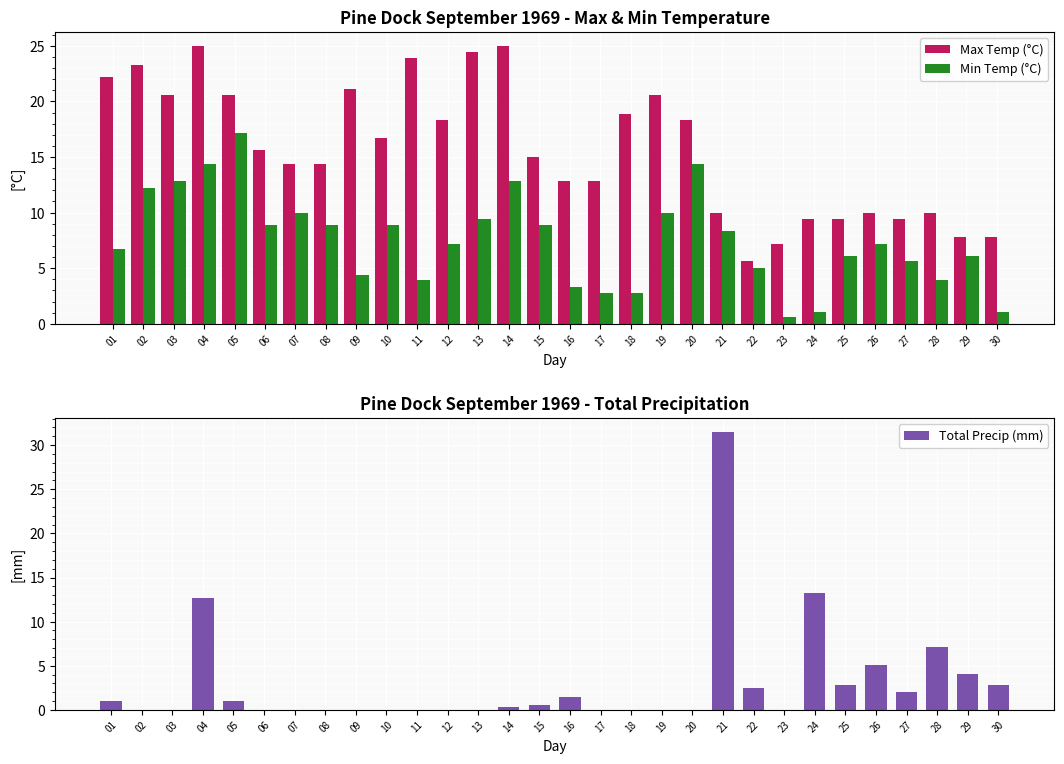

What are all the series names shown in the legend?

Max Temp (°C), Min Temp (°C), Total Precip (mm)